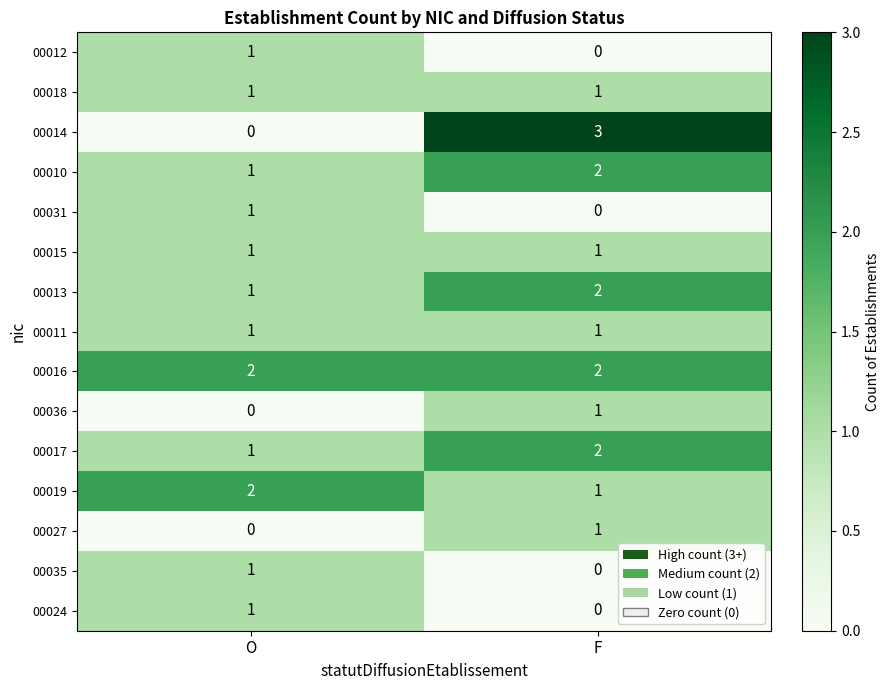

The value of 00013 at F is 2. True or false?

True